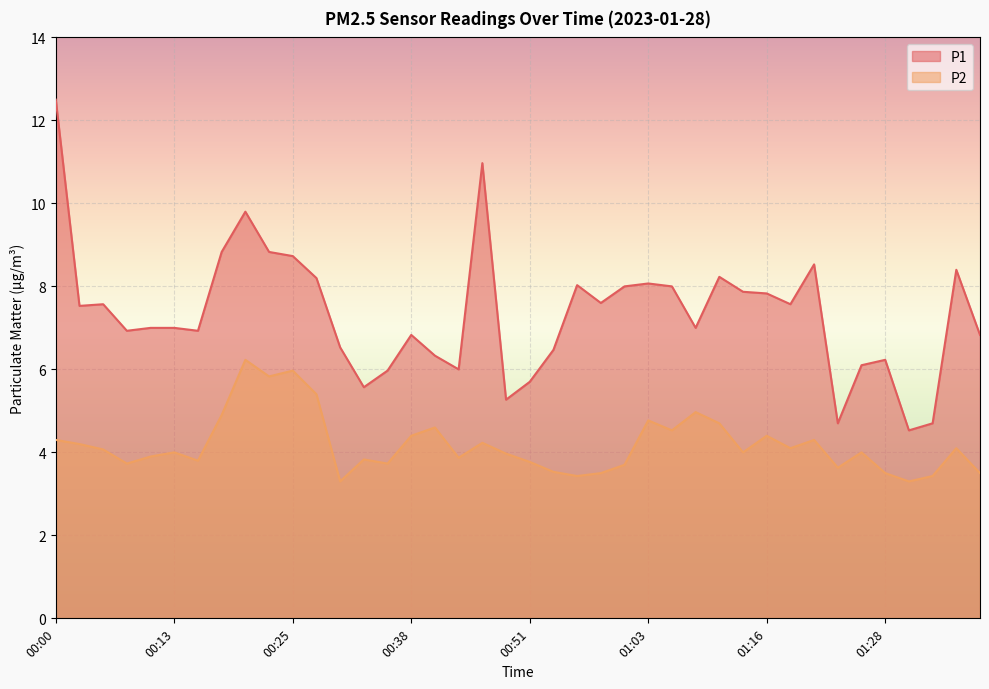

What is the total value across all series at 00:25?

14.7